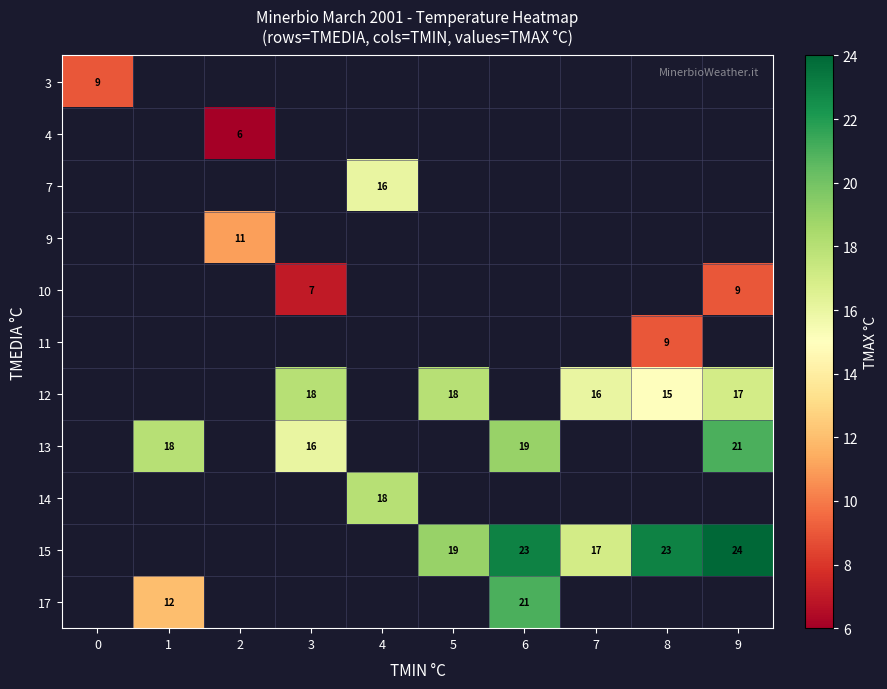

Is it true that 12 equals 18 at 3?

True